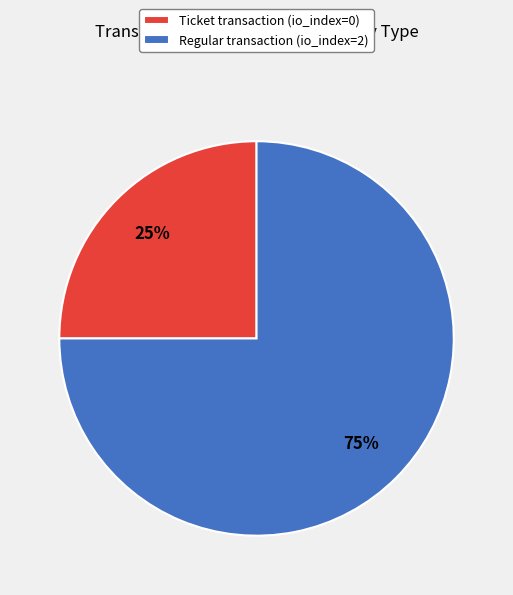

Count the number of slices in the pie.

2